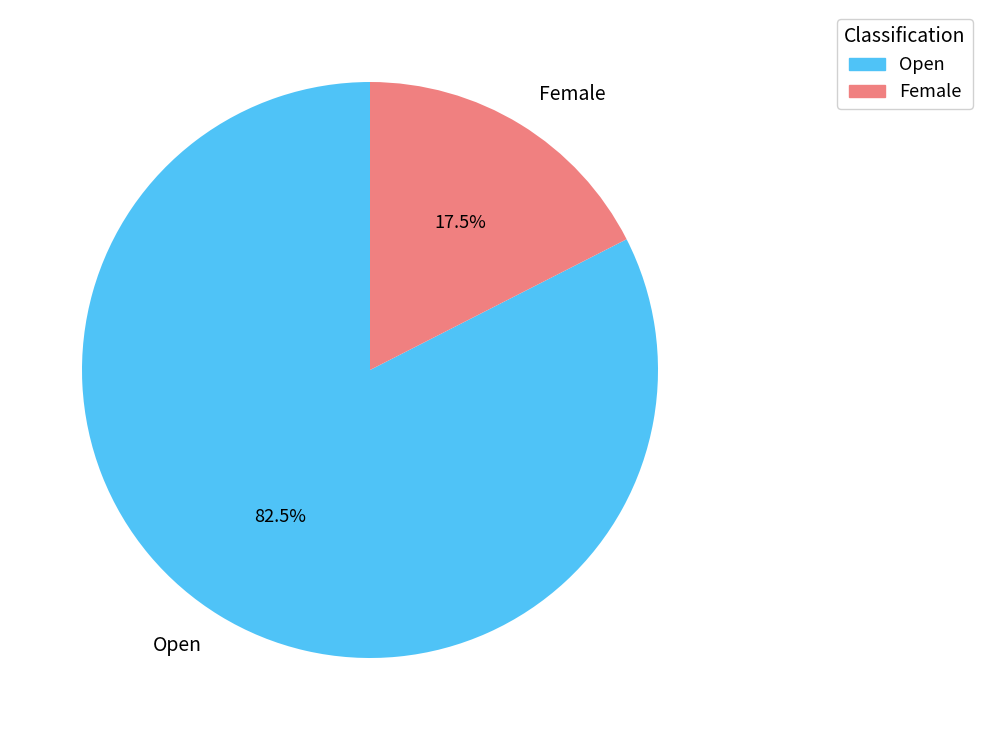

Which category has the biggest portion of the pie?

Open